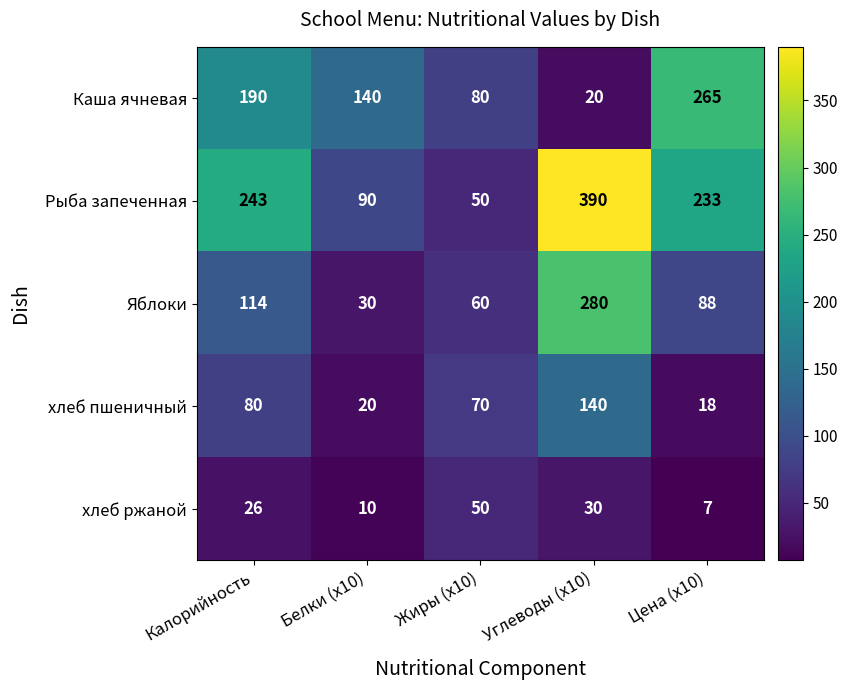

Rank the series by their maximum value, from highest to lowest.

Рыба запеченная, Яблоки, Каша ячневая, хлеб пшеничный, хлеб ржаной